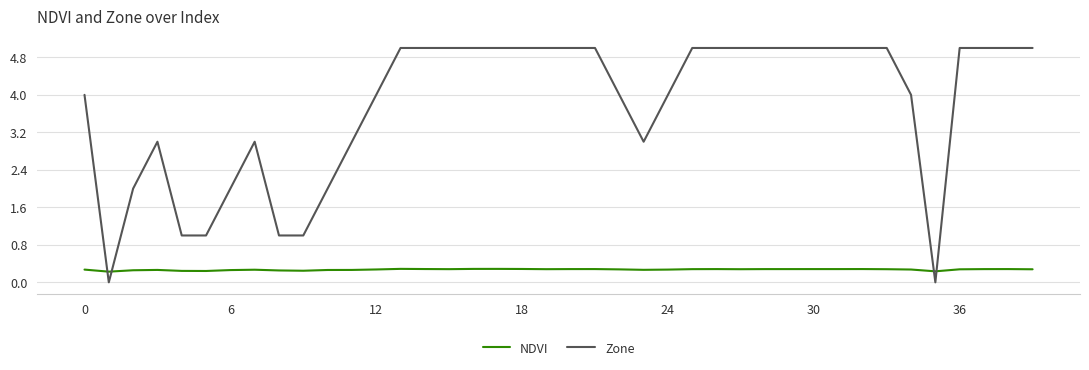

List the series in order of their overall mean, lowest first.

NDVI, Zone